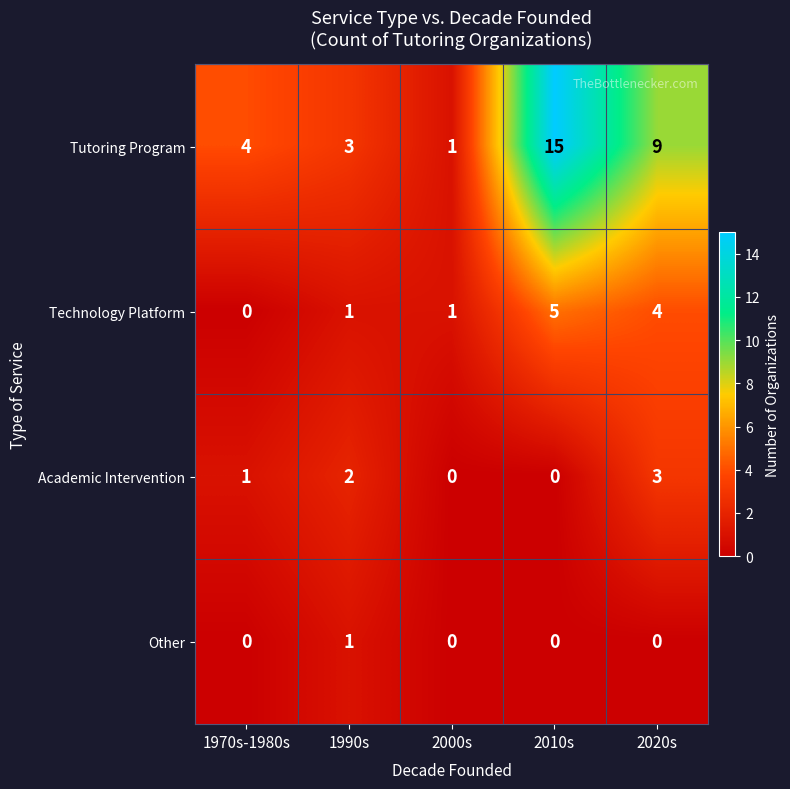

The Tutoring Program series shows 0 at 2000s. True or false?

False